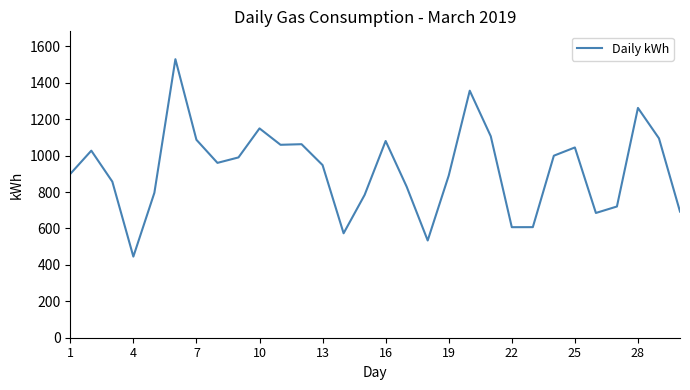

What is the difference between the maximum and minimum values?

1084.2